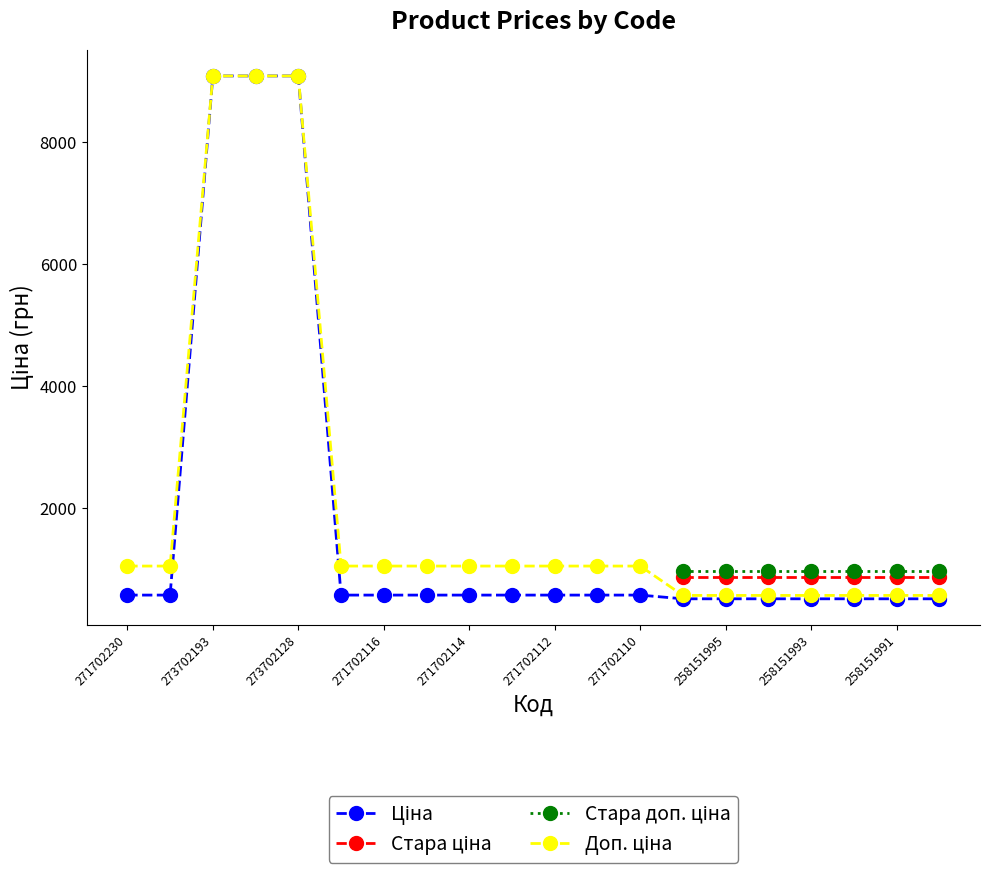

True or false: Доп. ціна has more than 1 points higher than both neighbors.

False